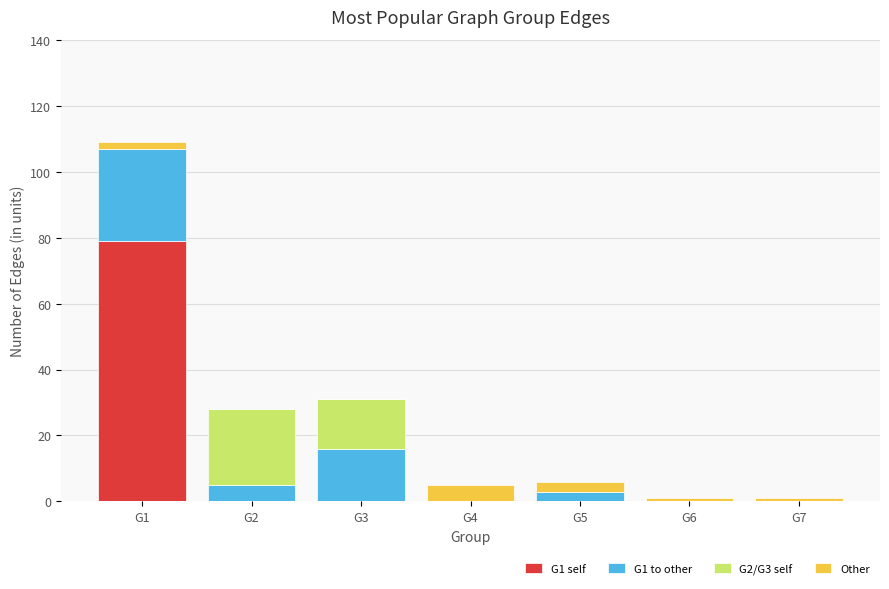

Are the bars grouped side by side (vs. stacked)?

No